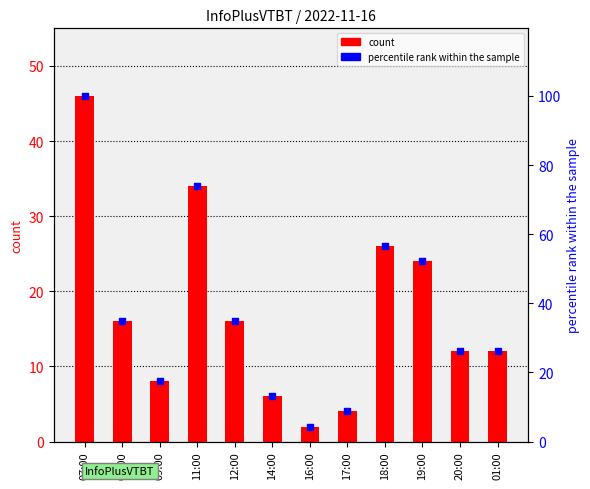

Which series has the largest total across all categories?

percentile rank within the sample